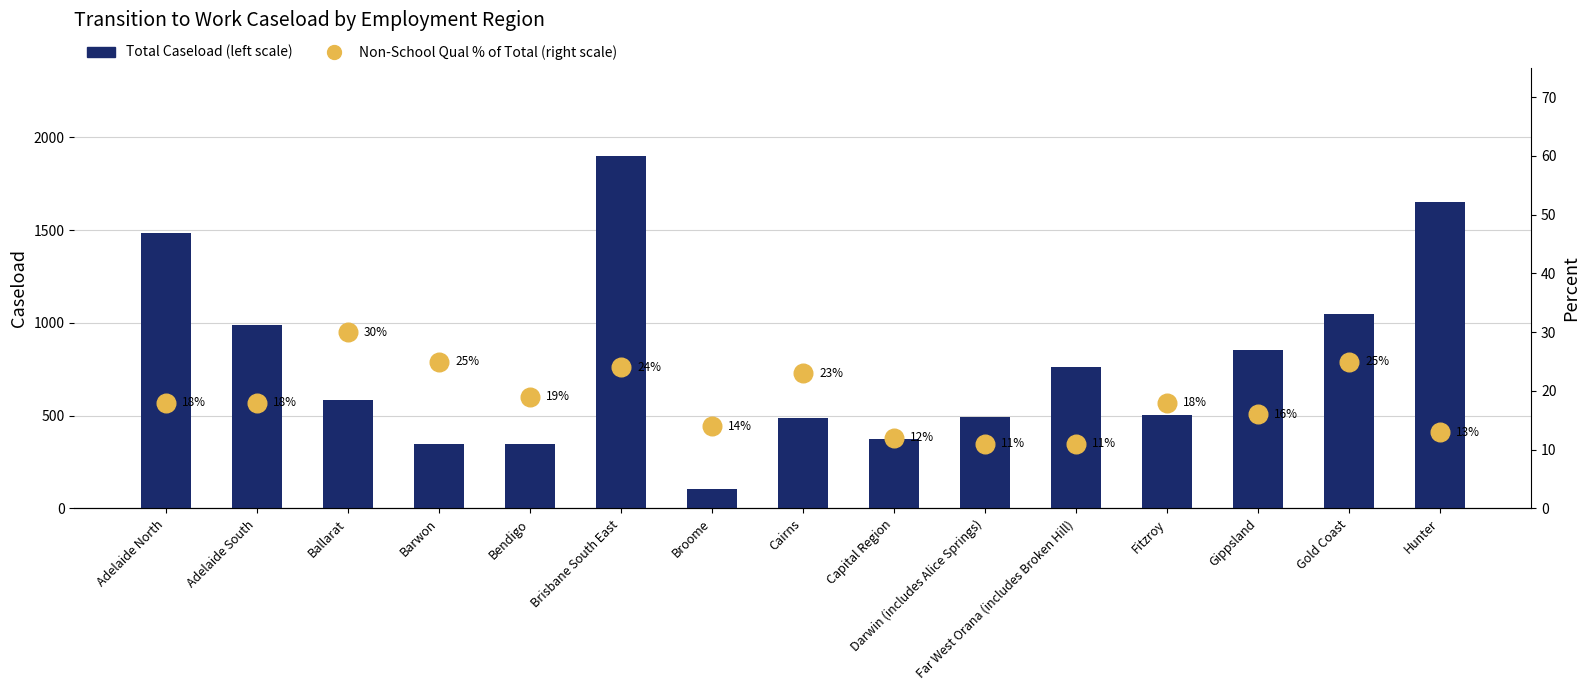

What is the total value across all series at Adelaide South?

1008